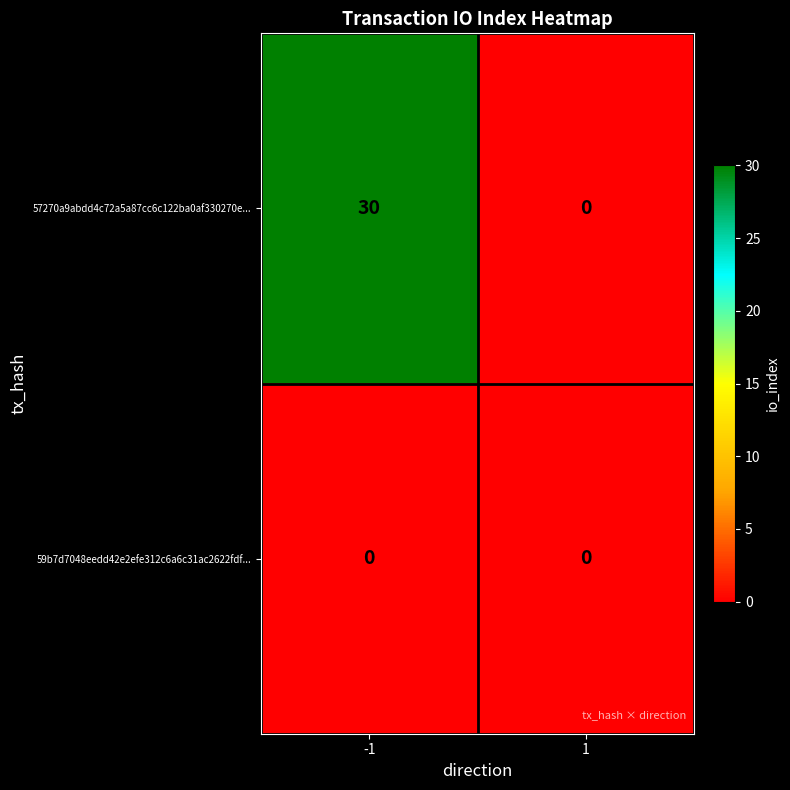

How many series are shown in this chart?

2